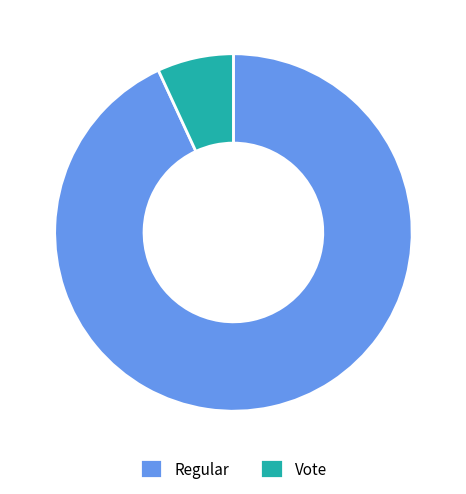

Approximately how many times larger is the value at Regular compared to Vote?

13.5